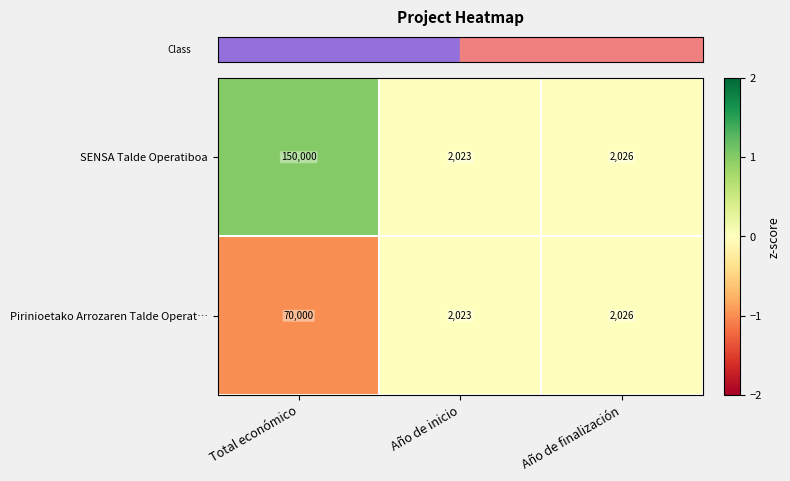

Which category has the lowest value in the Pirinioetako Arrozaren Talde Operat… series?

Año de inicio